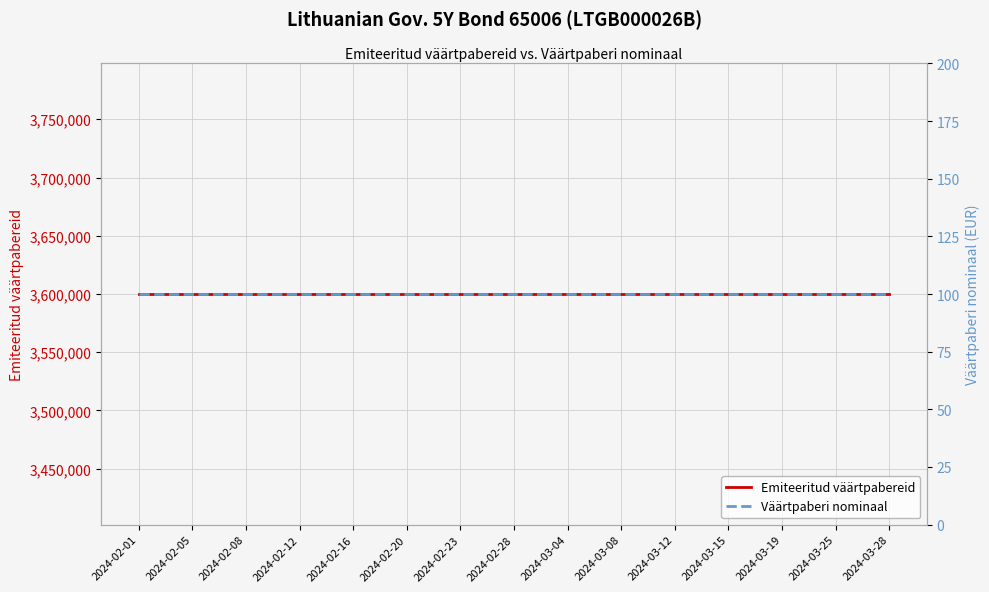

Which has a higher value, 2024-03-25 or 2024-03-04?

2024-03-25